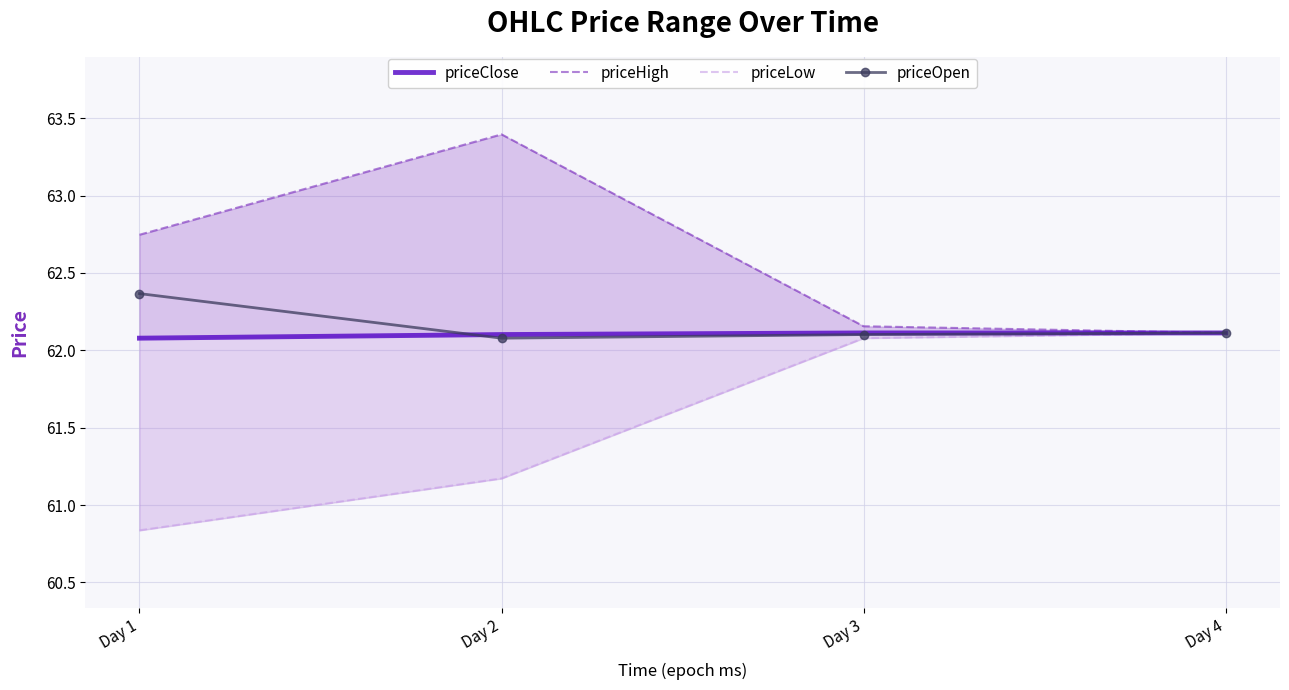

Rank the series by their maximum value, from lowest to highest.

priceClose, priceLow, priceOpen, priceHigh